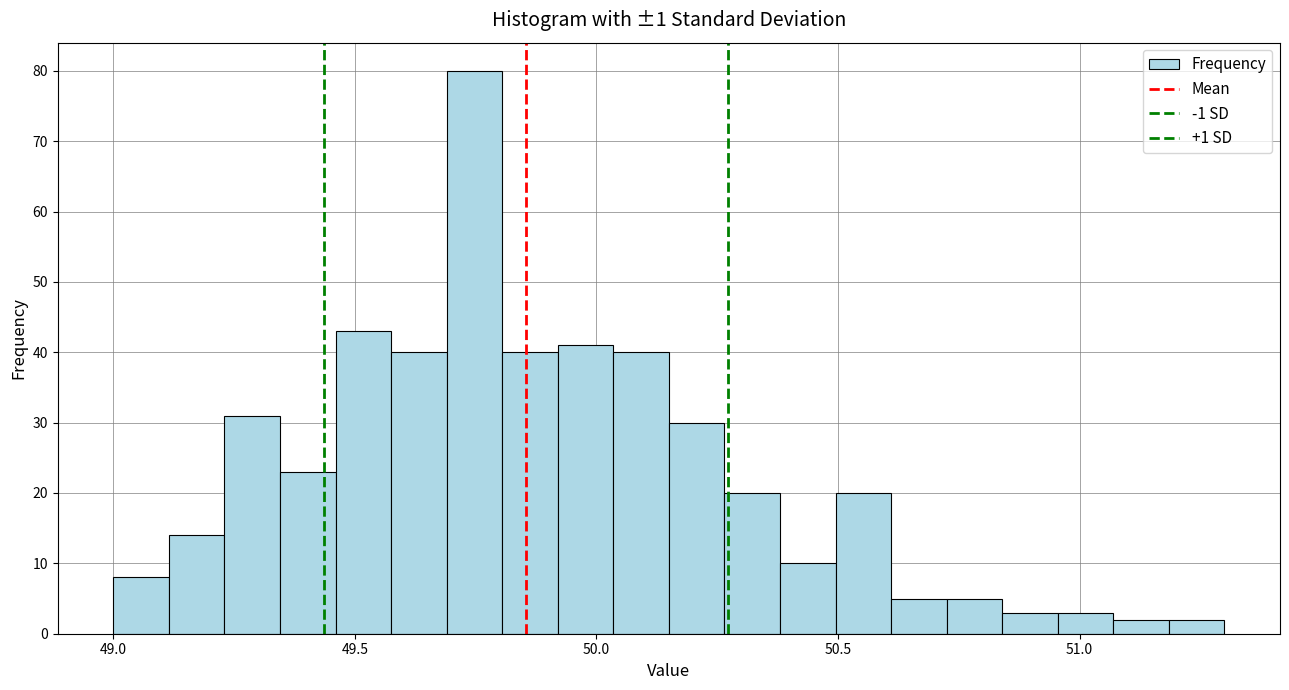

Read against the x-axis, roughly where is the centre of the tallest bar?

49.75